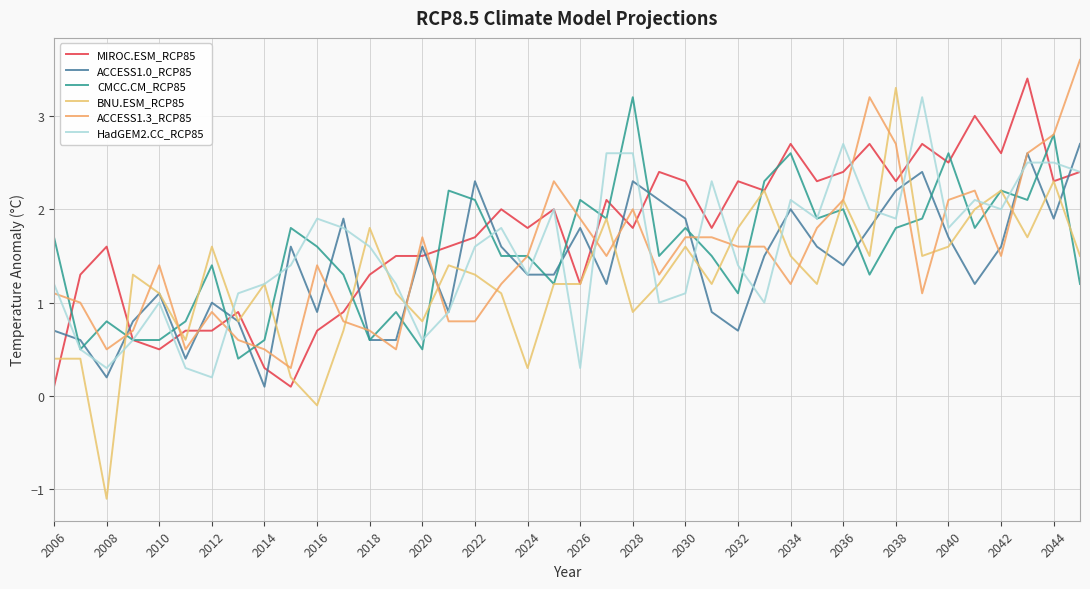

Does the chart display data point markers on the line(s)?

No